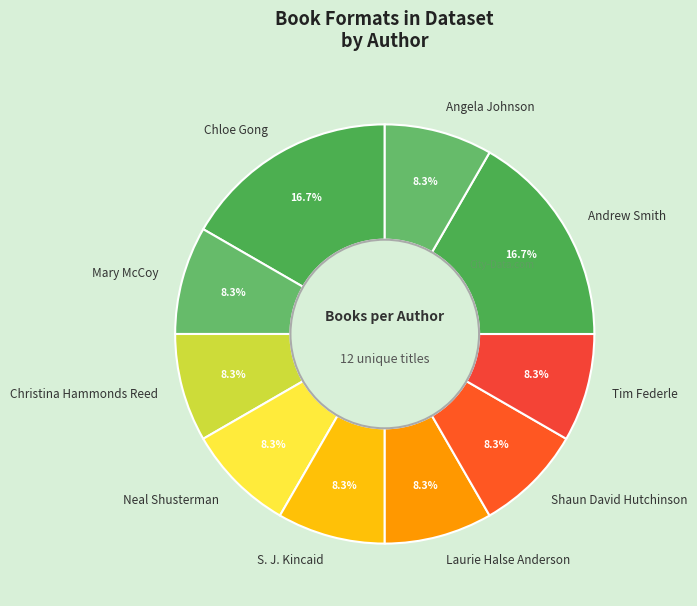

What percentage is NOT represented by Tim Federle?

91.7%